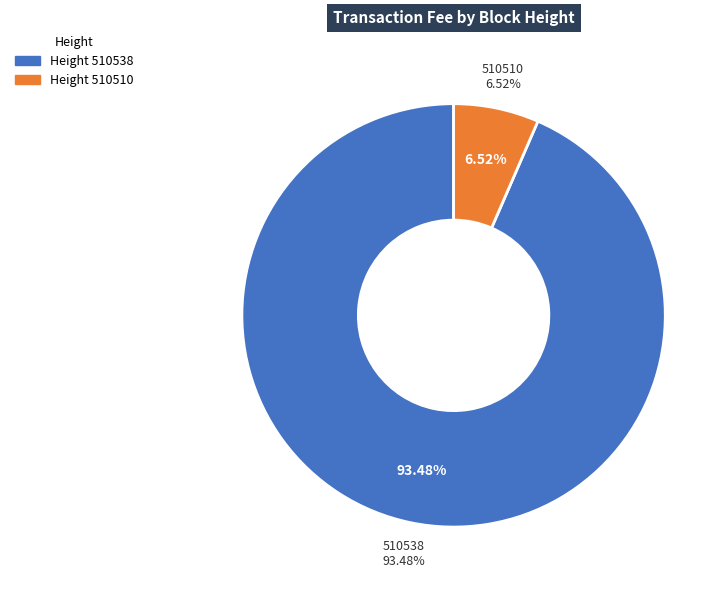

What is the smallest slice in the pie chart?

510510